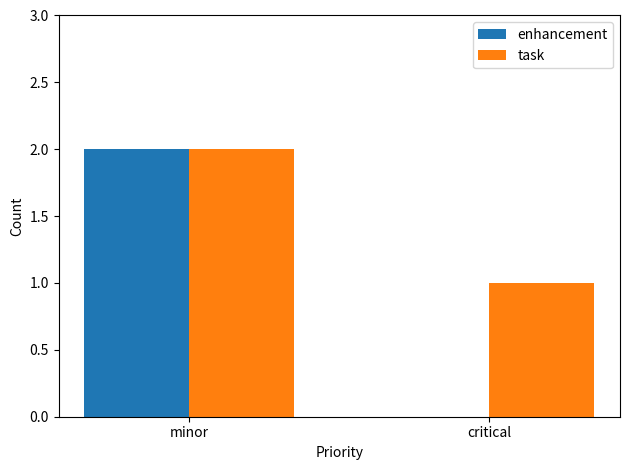

Where is task nearest to the value 1?

critical